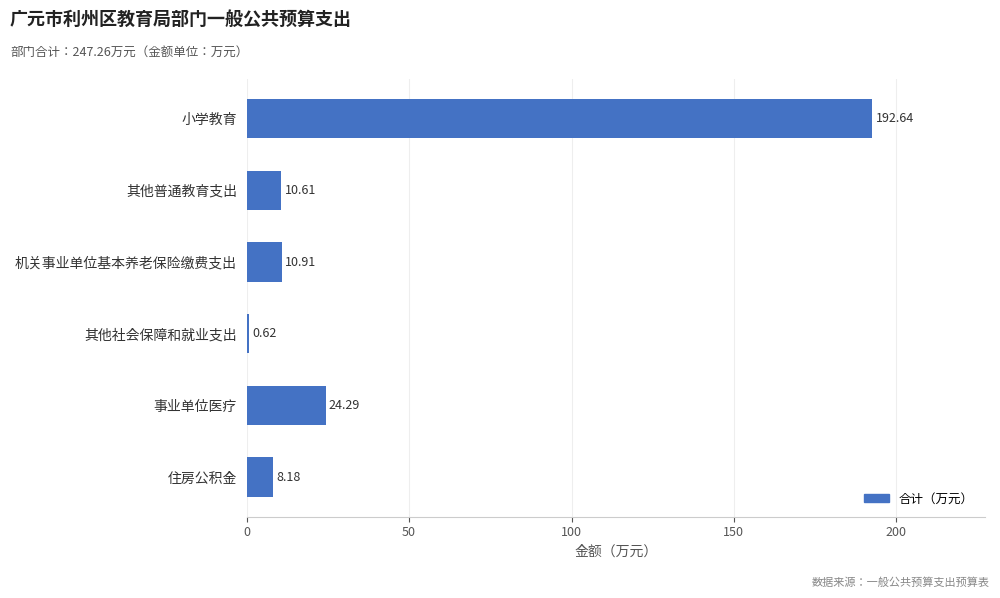

At which category does the chart reach its peak across all series?

小学教育